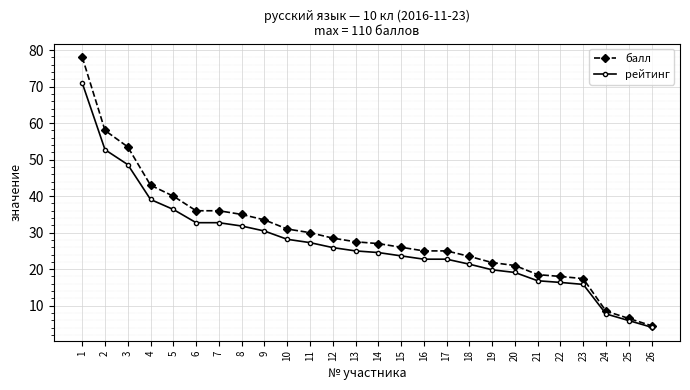

At 7, list the series in order from smallest to largest.

рейтинг, балл